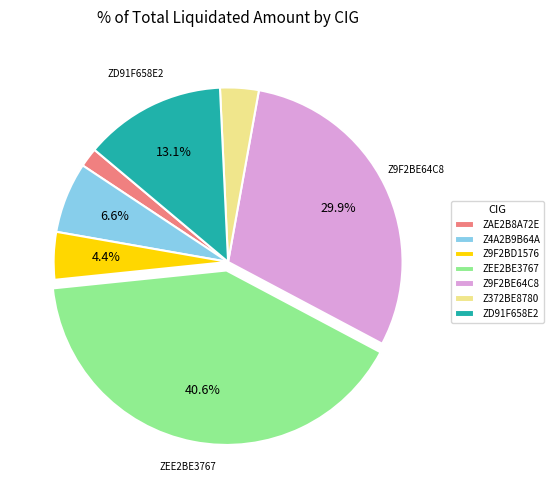

Is there a majority slice in this chart?

No